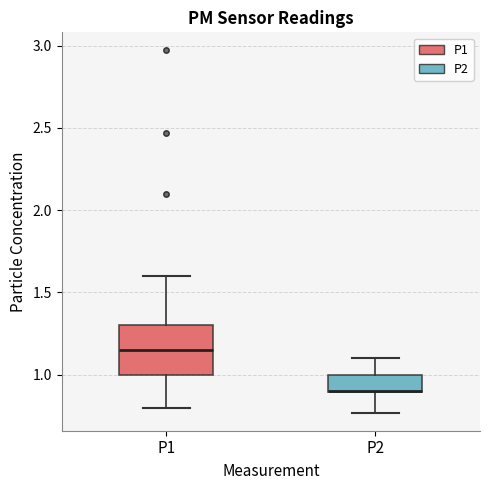

Reading left to right, read every box against the y-axis: the position of its median line, the range the box covers, and the ends of its whiskers. The values are not printed on the chart, so give them approximately, as read against the axis.

P1: median 1.15, box 1.00 to 1.30, whiskers 0.80 to 1.60
P2: median 0.90 (drawn on the box's lower edge), box 0.90 to 1.00, whiskers 0.75 to 1.10